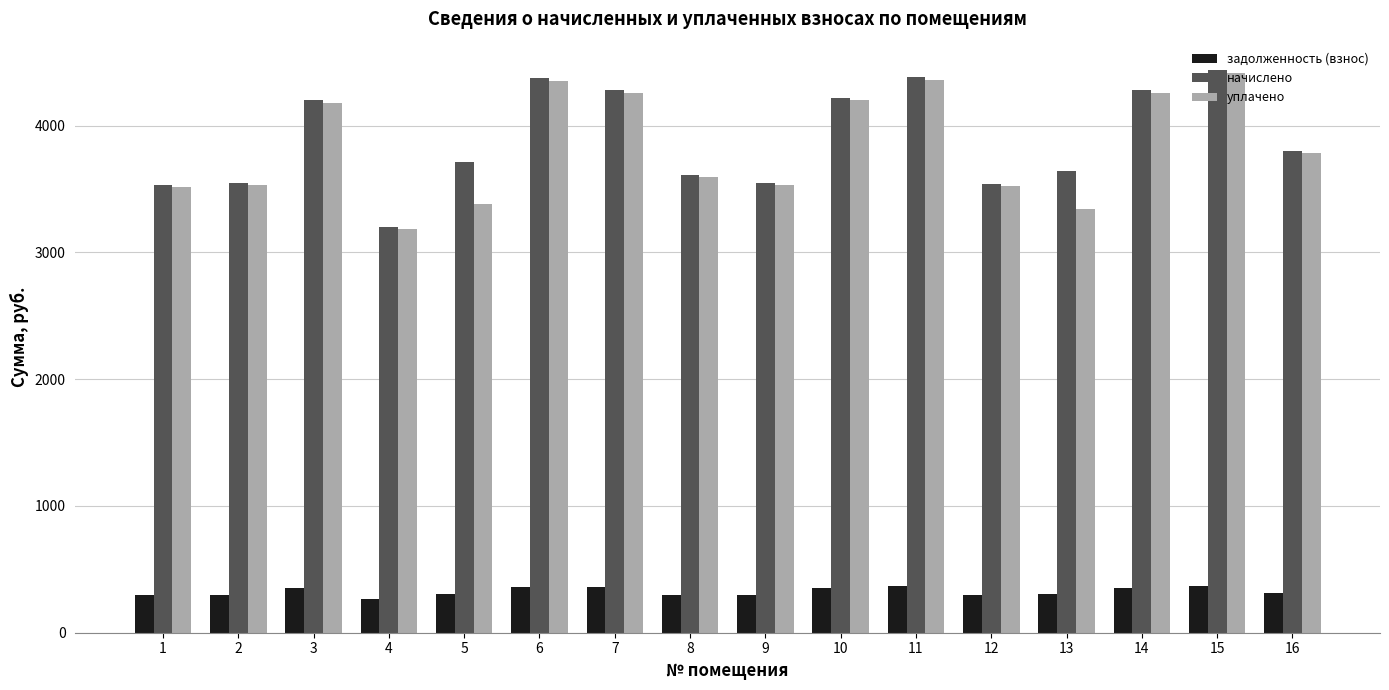

The value of задолженность (взнос) at 9 is 295.8. True or false?

True